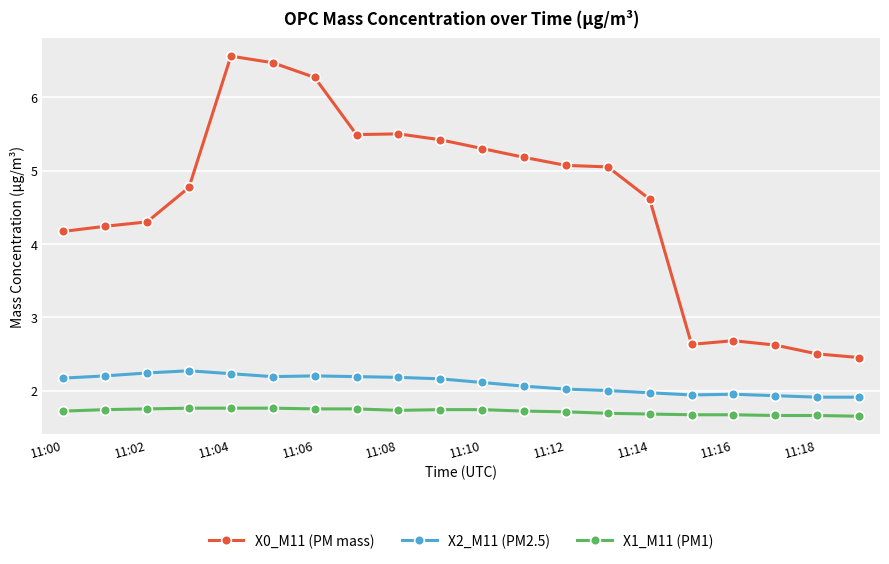

What is the highest value of the X1_M11 (PM1) series?

1.8